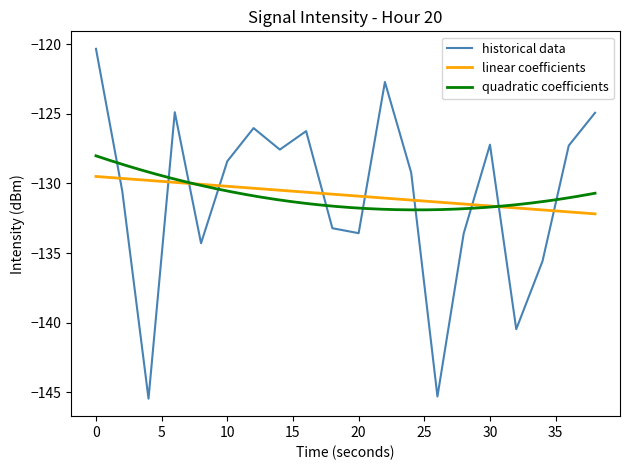

How many interior local peaks (higher than both neighbors) does the data have?

5